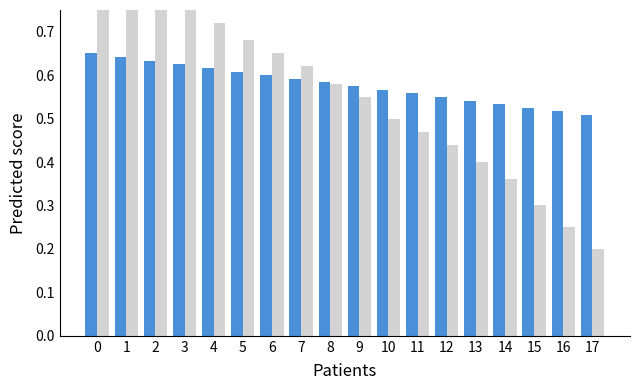

Reading left to right, list all the values displayed in this chart.

Avance: 0.7	0.6	0.6	0.6	0.6	0.6	0.6	0.6	0.6	0.6	0.6	0.6	0.6	0.5	0.5	0.5	0.5	0.5
Referencia: 0.9	0.8	0.8	0.8	0.7	0.7	0.7	0.6	0.6	0.6	0.5	0.5	0.4	0.4	0.4	0.3	0.2	0.2